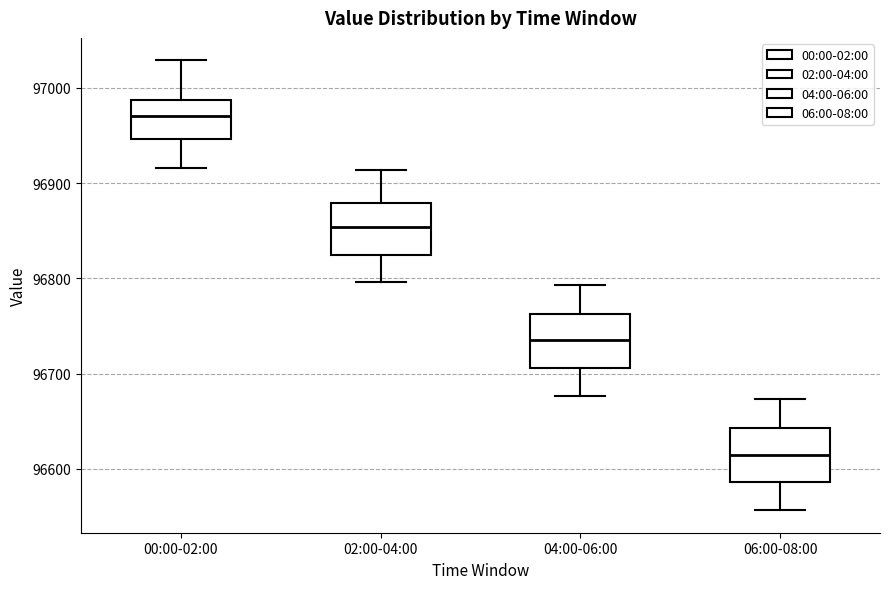

Which box's median line is the lowest?

06:00-08:00